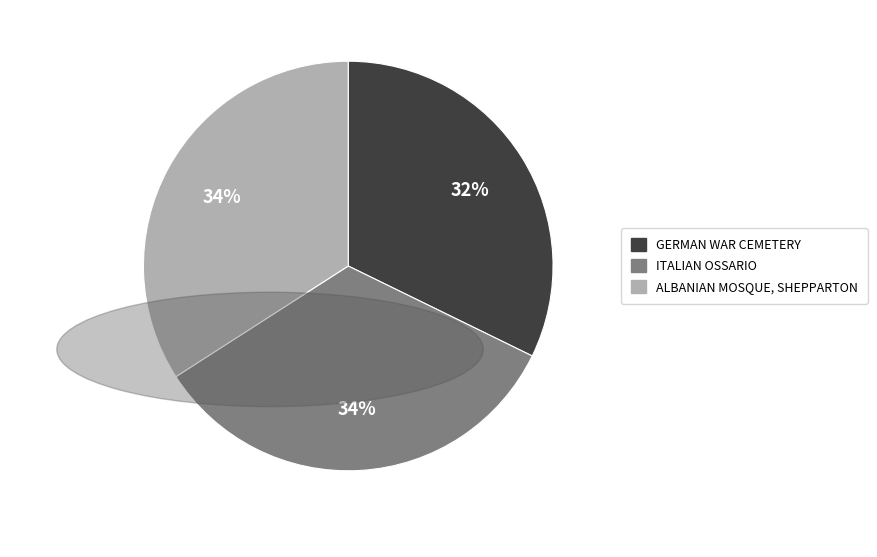

Which has a higher value, ITALIAN OSSARIO or GERMAN WAR CEMETERY?

ITALIAN OSSARIO